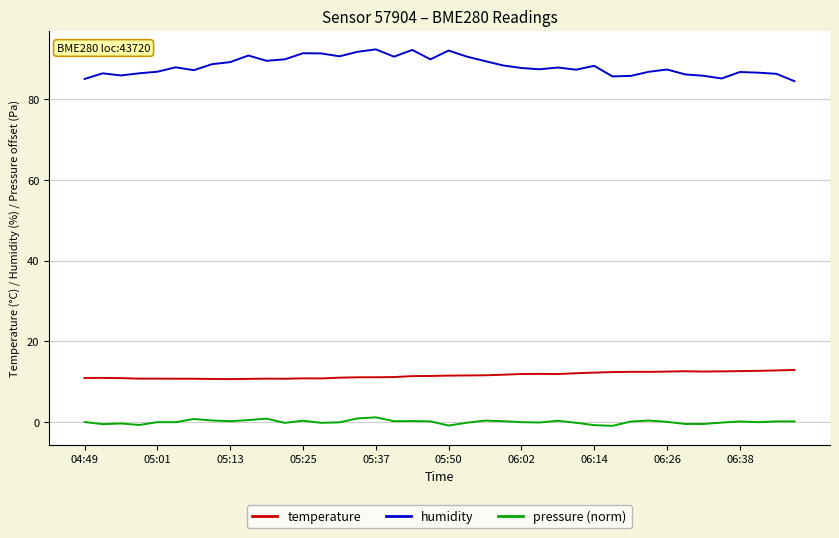

True or false: humidity and pressure (norm) cross at least once.

False